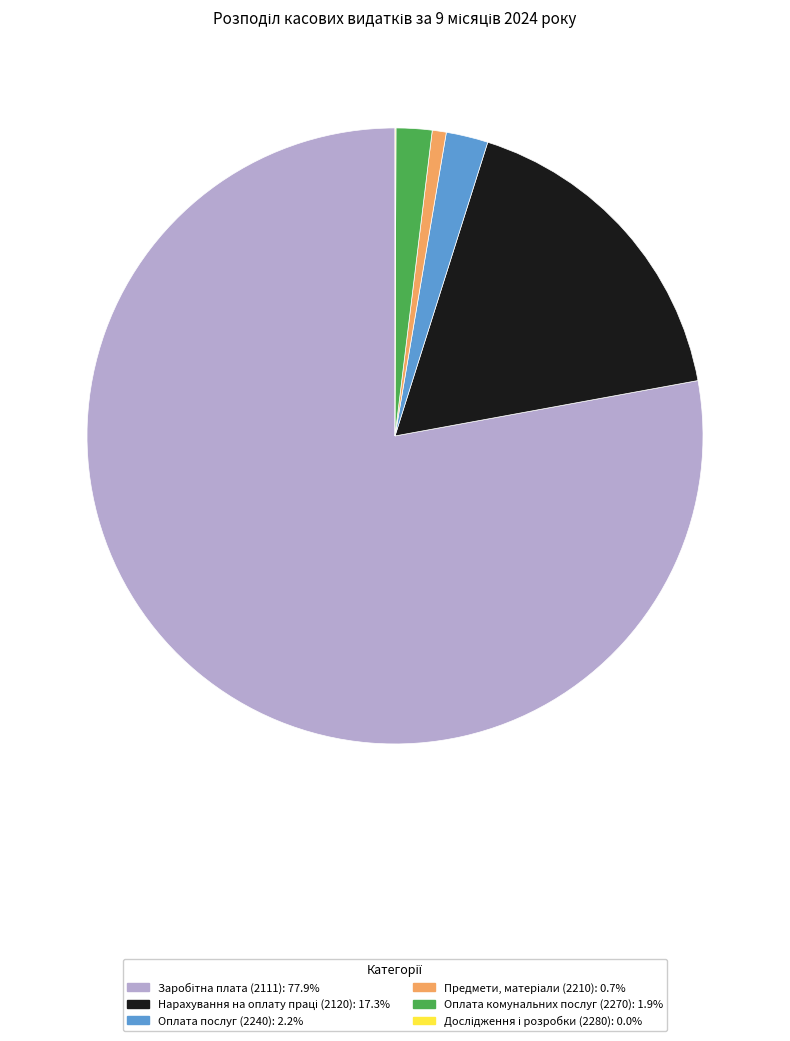

The Оплата послуг (2240) slice represents 2% of the pie. True or false?

True